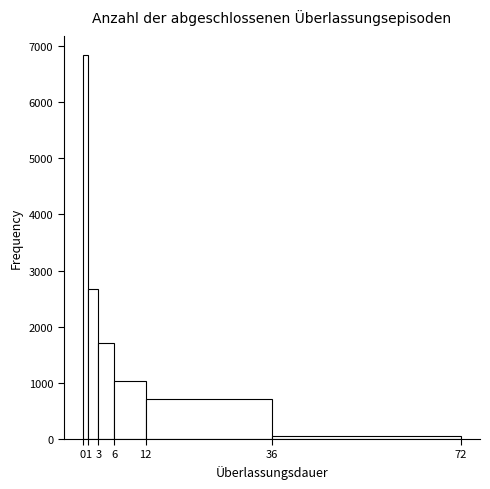

Which range on the x-axis has the tallest bar?

0 to 1